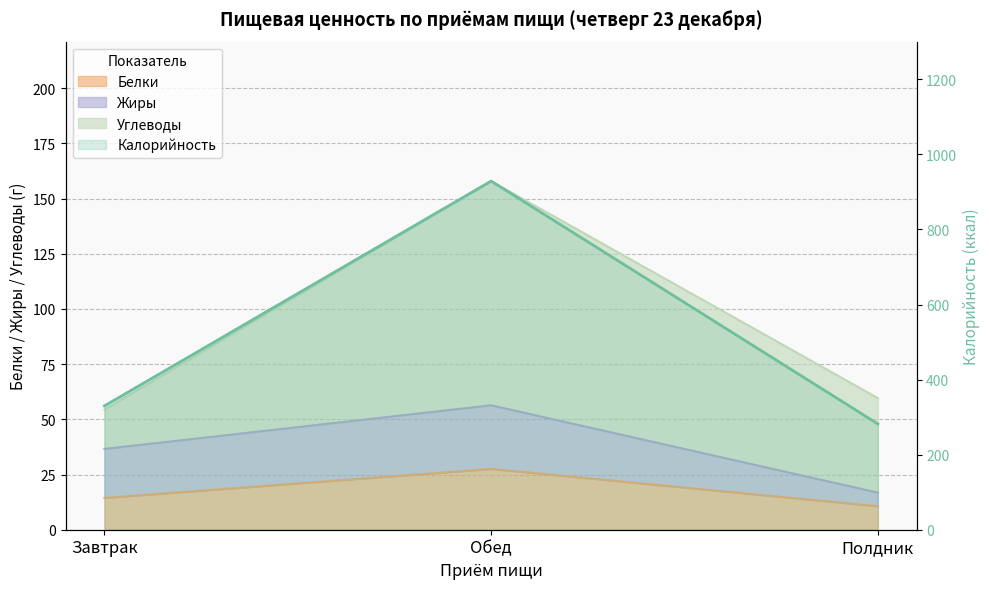

Which series has the largest total across all categories?

Калорийность